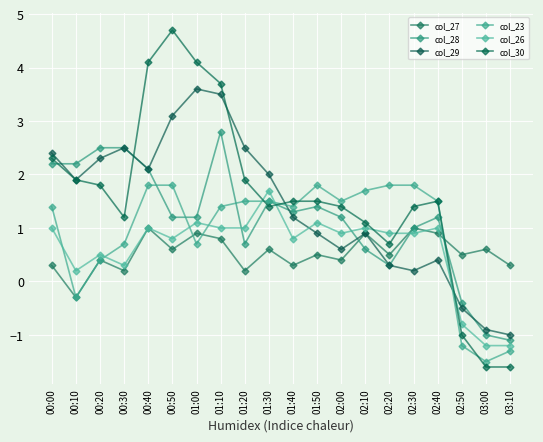

Count the number of categories in the chart.

20